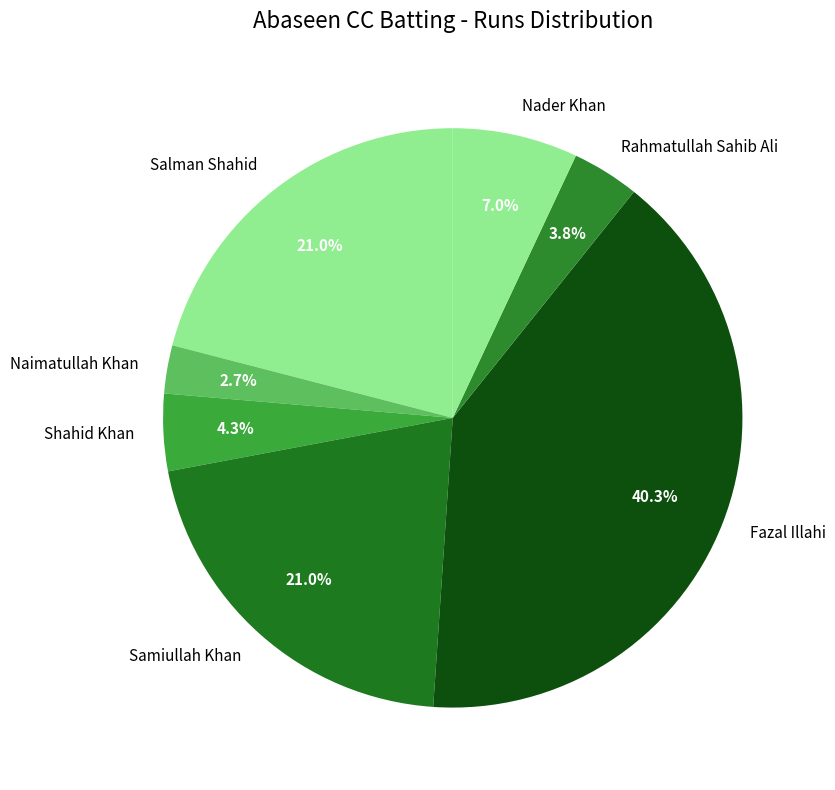

Approximately how many times larger is the value at Naimatullah Khan compared to Shahid Khan?

0.6